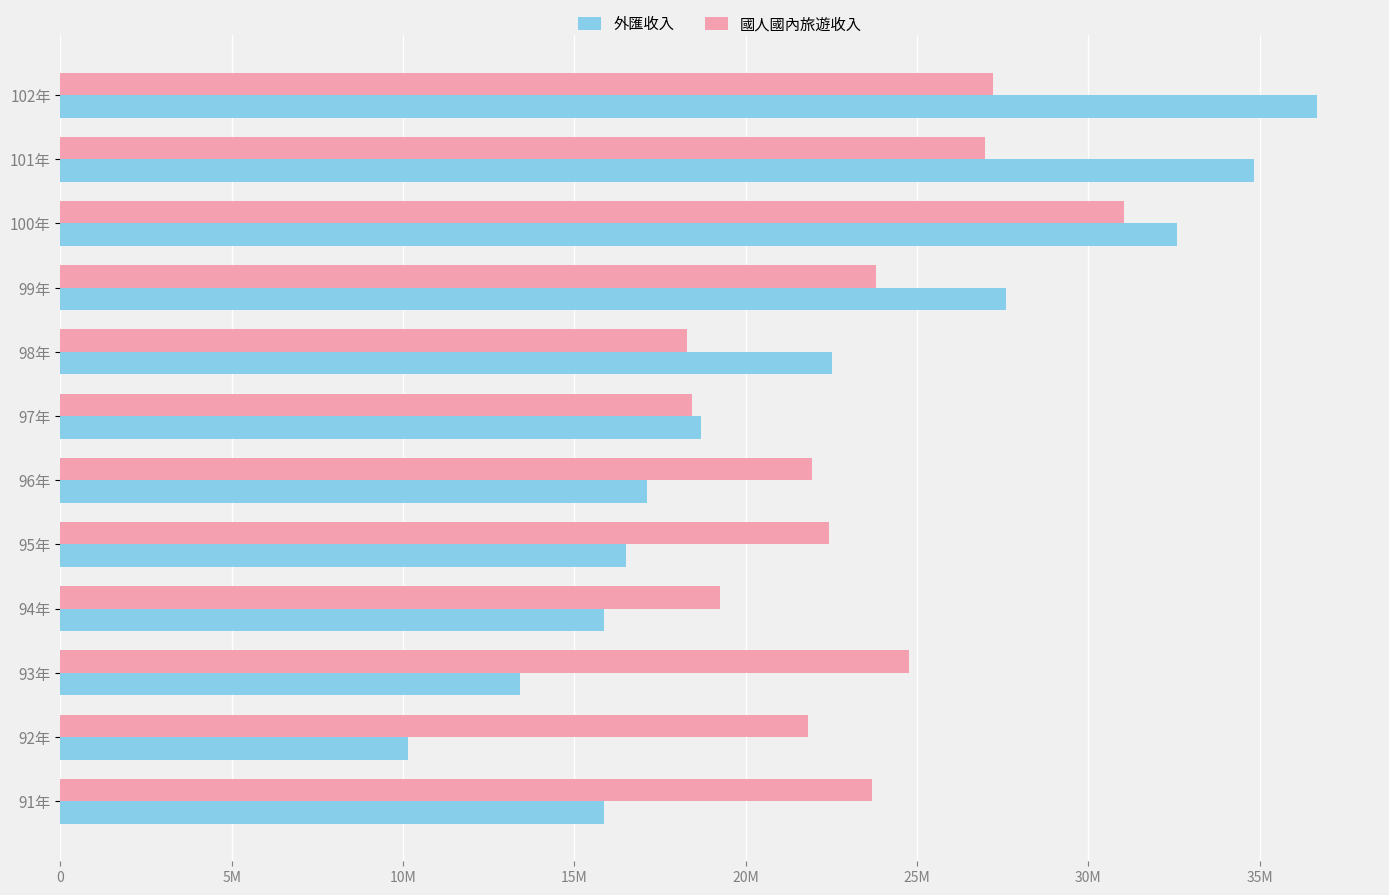

What is the difference between the maximum and second lowest values in the 國人國內旅遊收入 series?

12610000